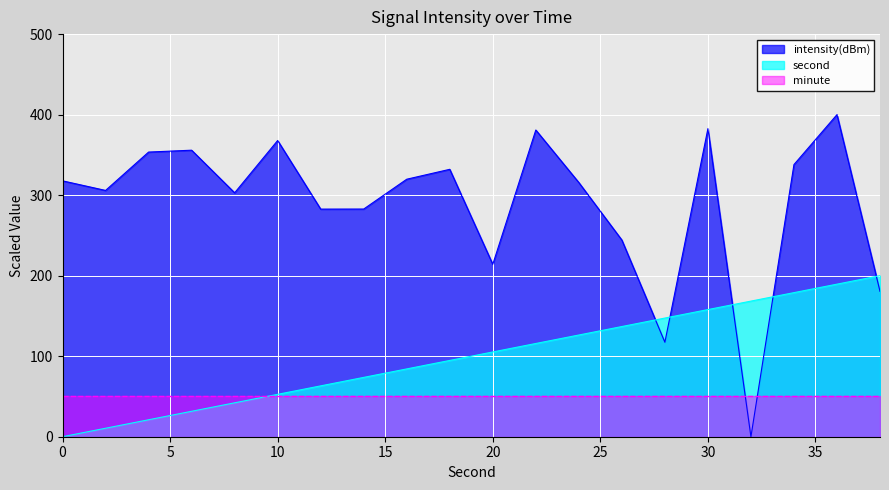

List the labels in order of second value, largest first.

38, 36, 34, 32, 30, 28, 26, 24, 22, 20, 18, 16, 14, 12, 10, 8, 6, 4, 2, 0